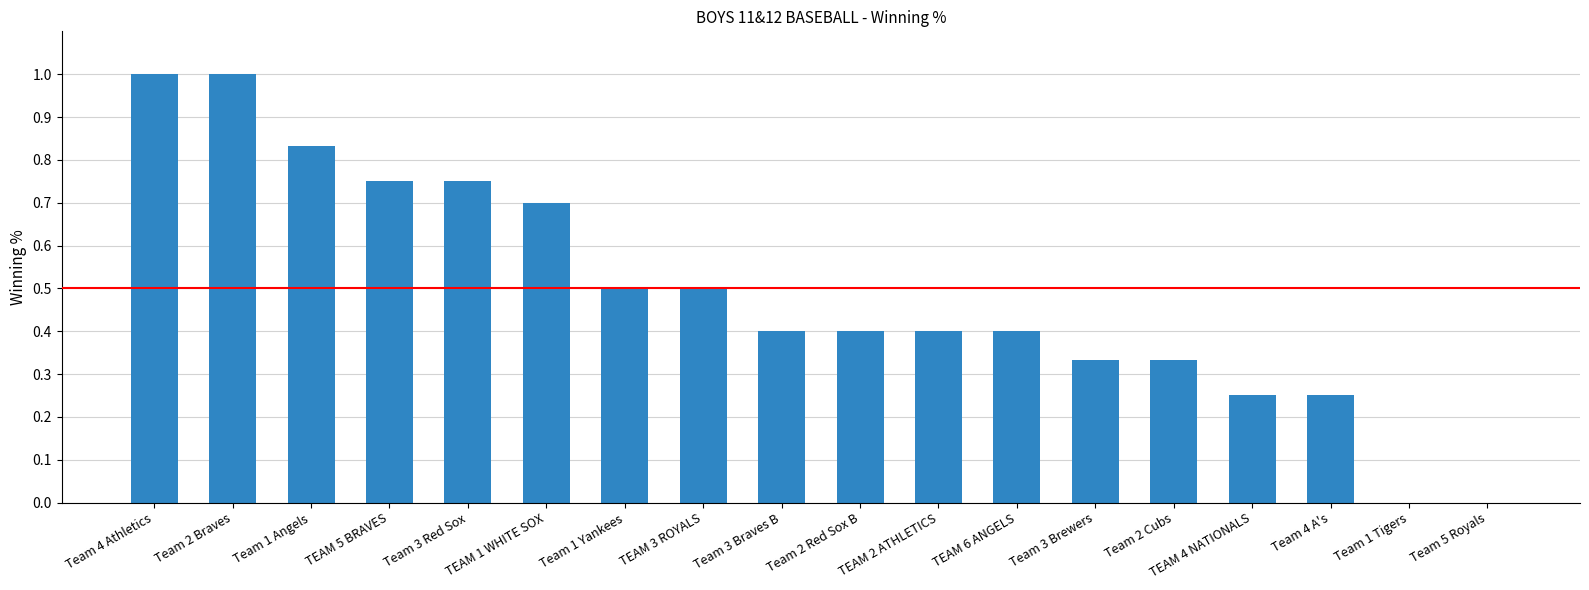

What is the change in value from Team 2 Braves to TEAM 3 ROYALS?

-0.5